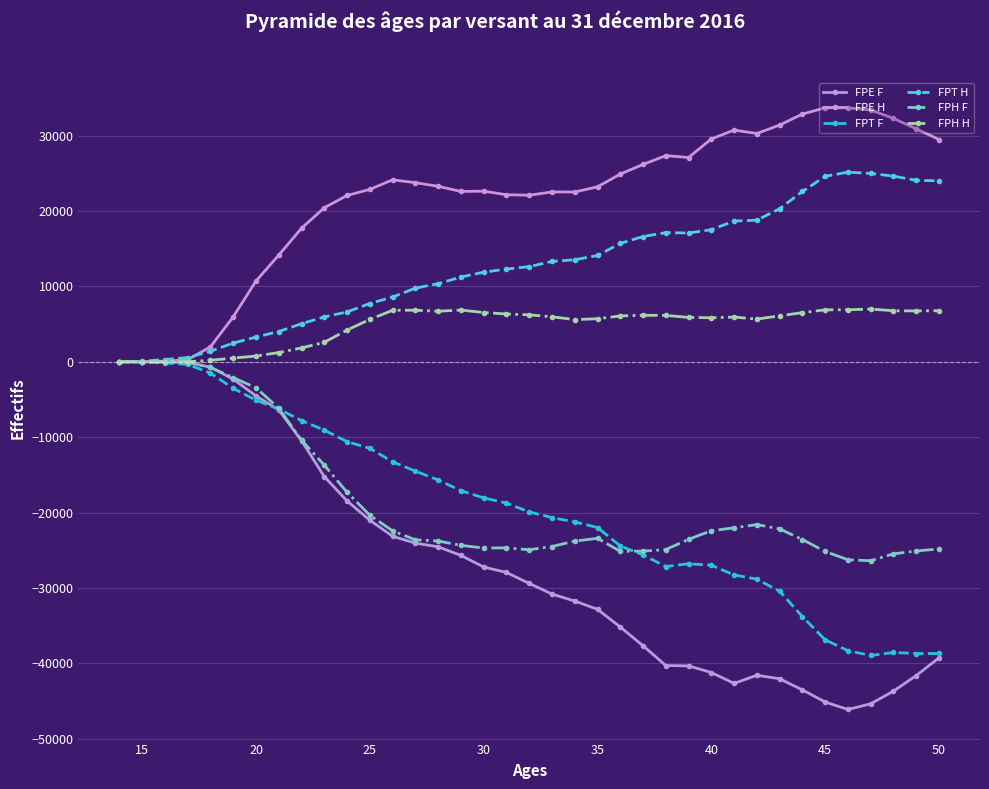

Count the number of categories in the chart.

37